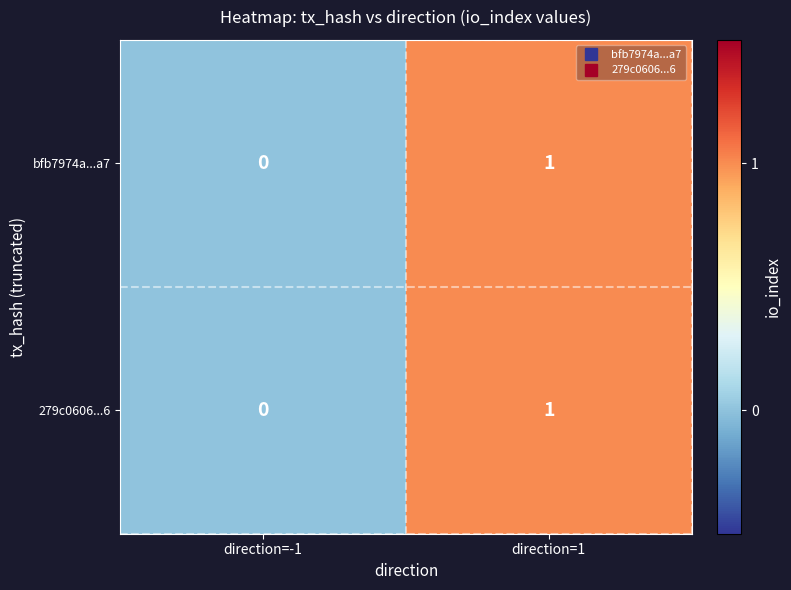

At which category is the sum across all series the highest?

direction=1